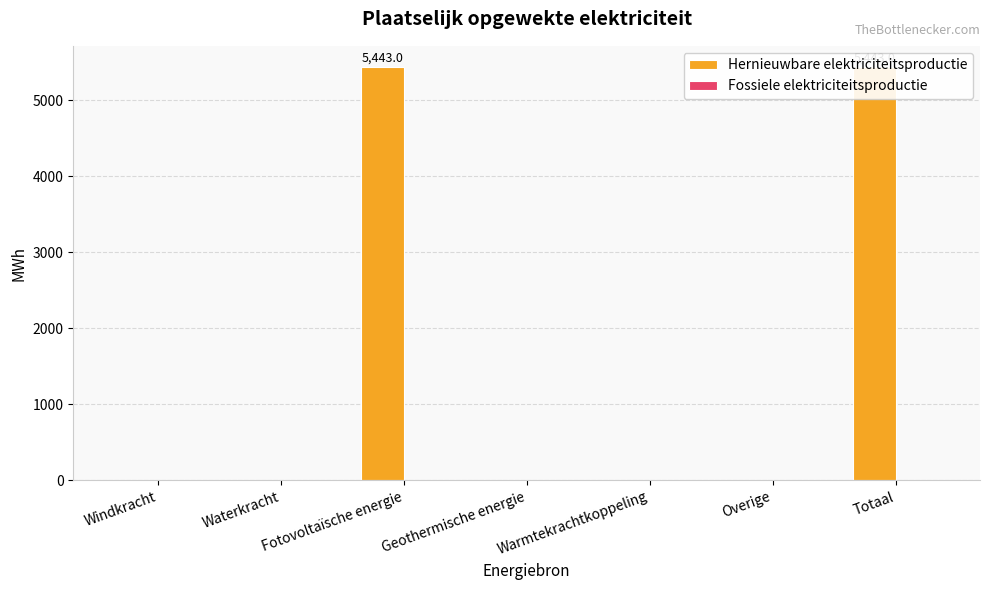

Reading left to right, what are all the values shown in this chart?

Hernieuwbare elektriciteitsproductie: Windkracht=0.0	Waterkracht=0.0	Fotovoltaïsche energie=5443.0	Geothermische energie=0.0	Warmtekrachtkoppeling=0.0	Overige=0.0	Totaal=5443.0
Fossiele elektriciteitsproductie: Windkracht=0.0	Waterkracht=0.0	Fotovoltaïsche energie=0.0	Geothermische energie=0.0	Warmtekrachtkoppeling=0.0	Overige=0.0	Totaal=0.0